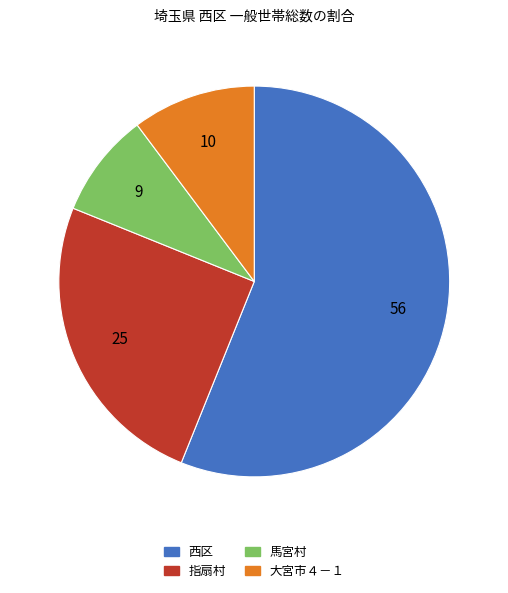

Which category accounts for the majority?

西区